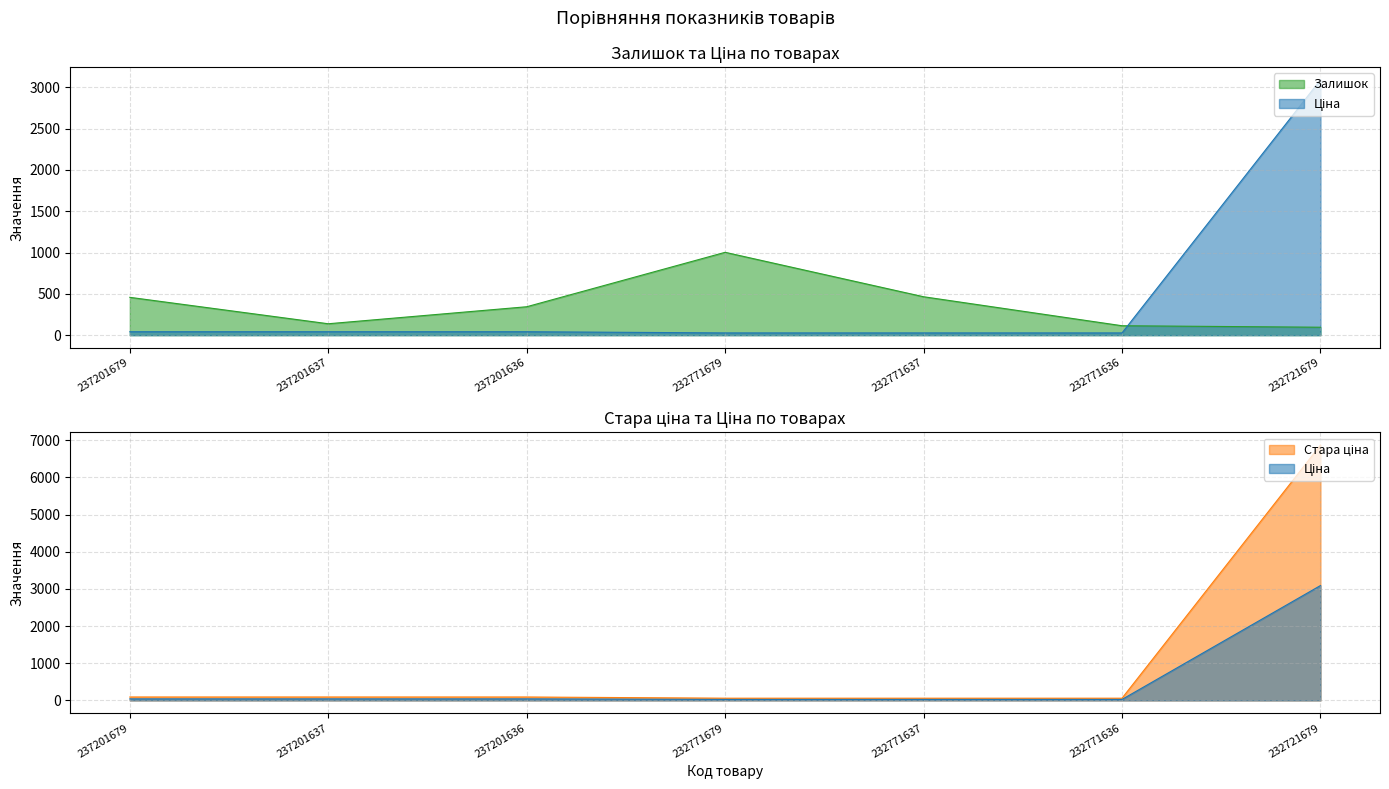

Between 232771637 and 232771679, which is larger?

232771679